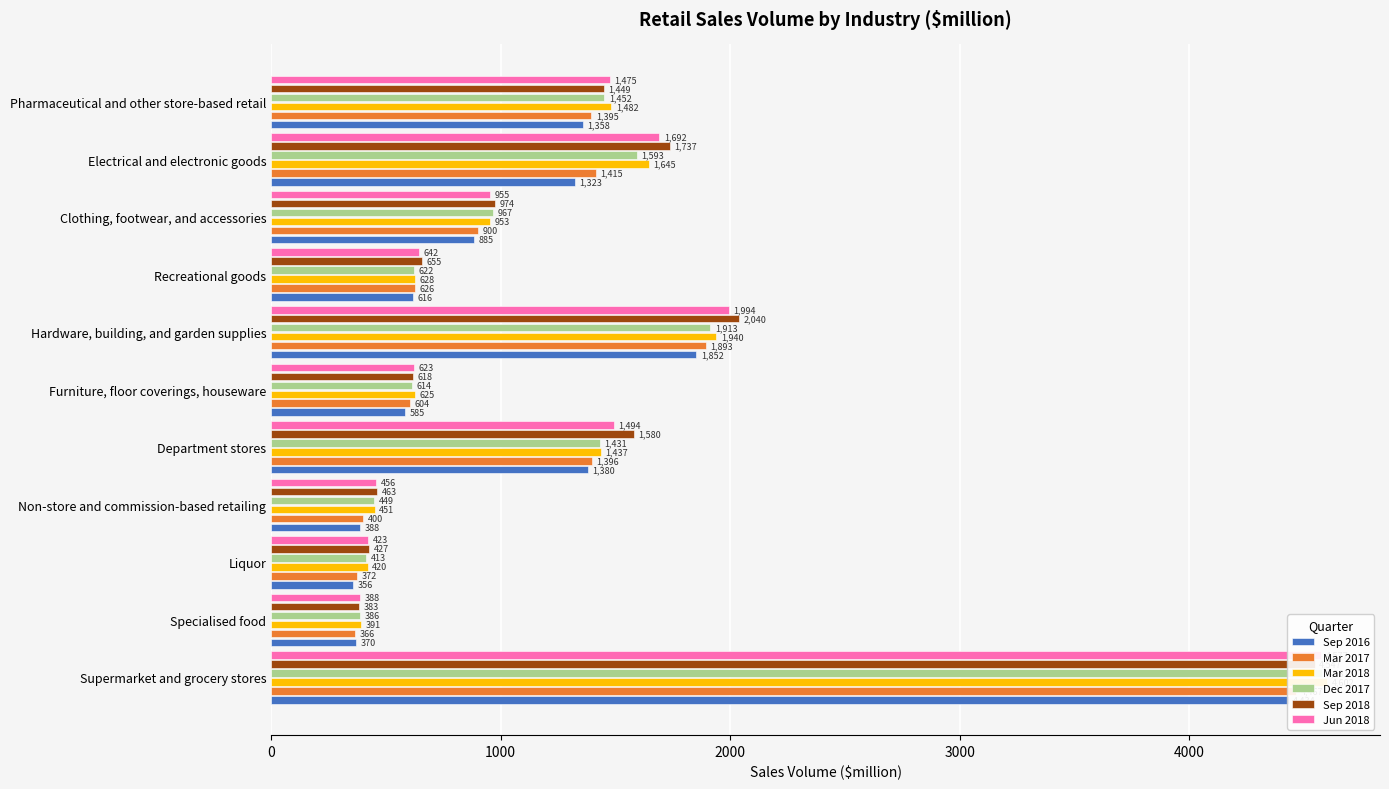

How many data points in Mar 2018 are less than 953?

5